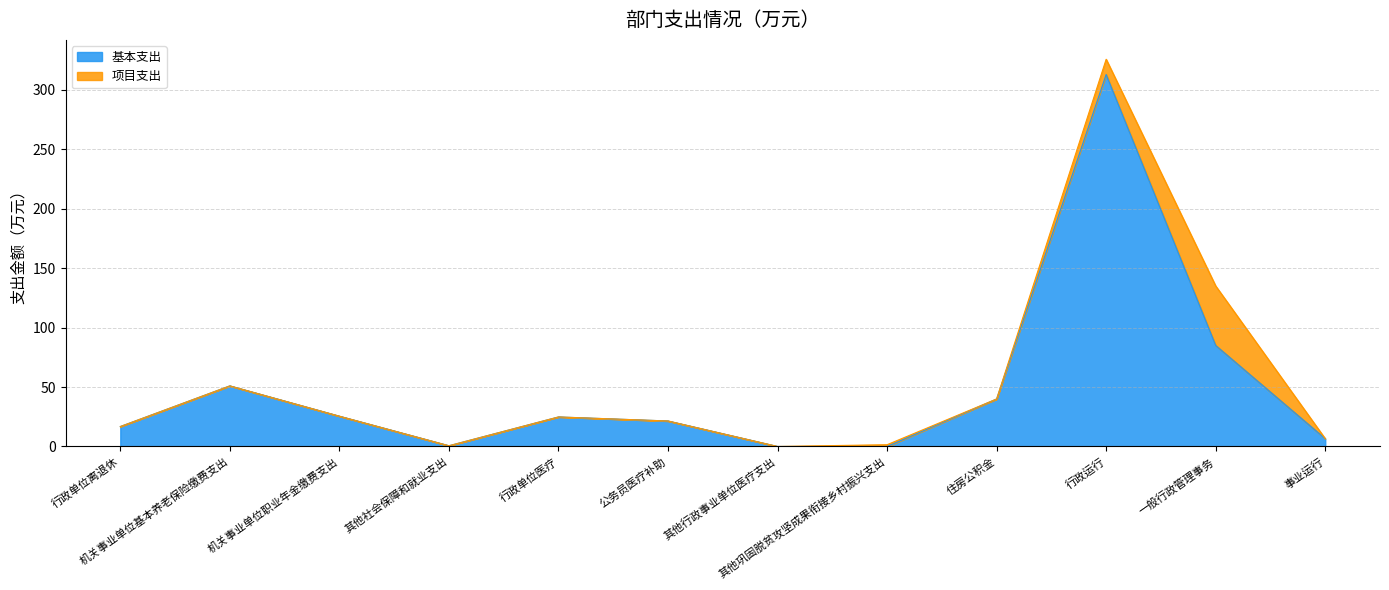

Where is the first local minimum?

其他社会保障和就业支出